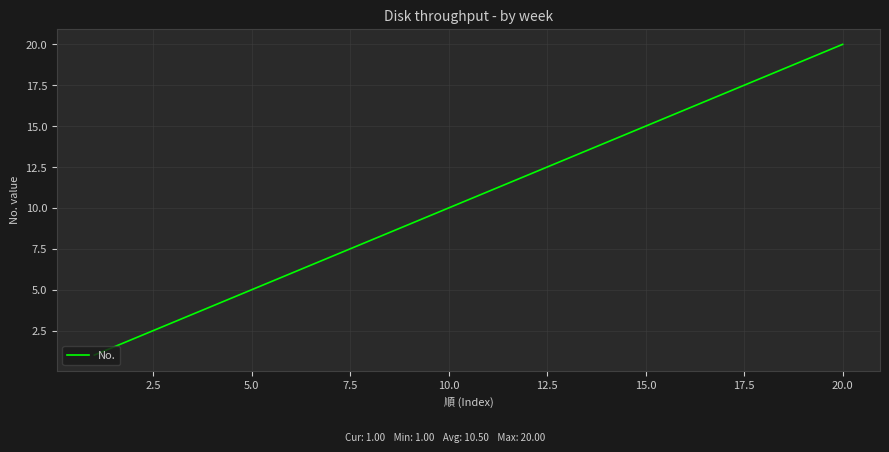

What is the minimum value shown in the chart?

1